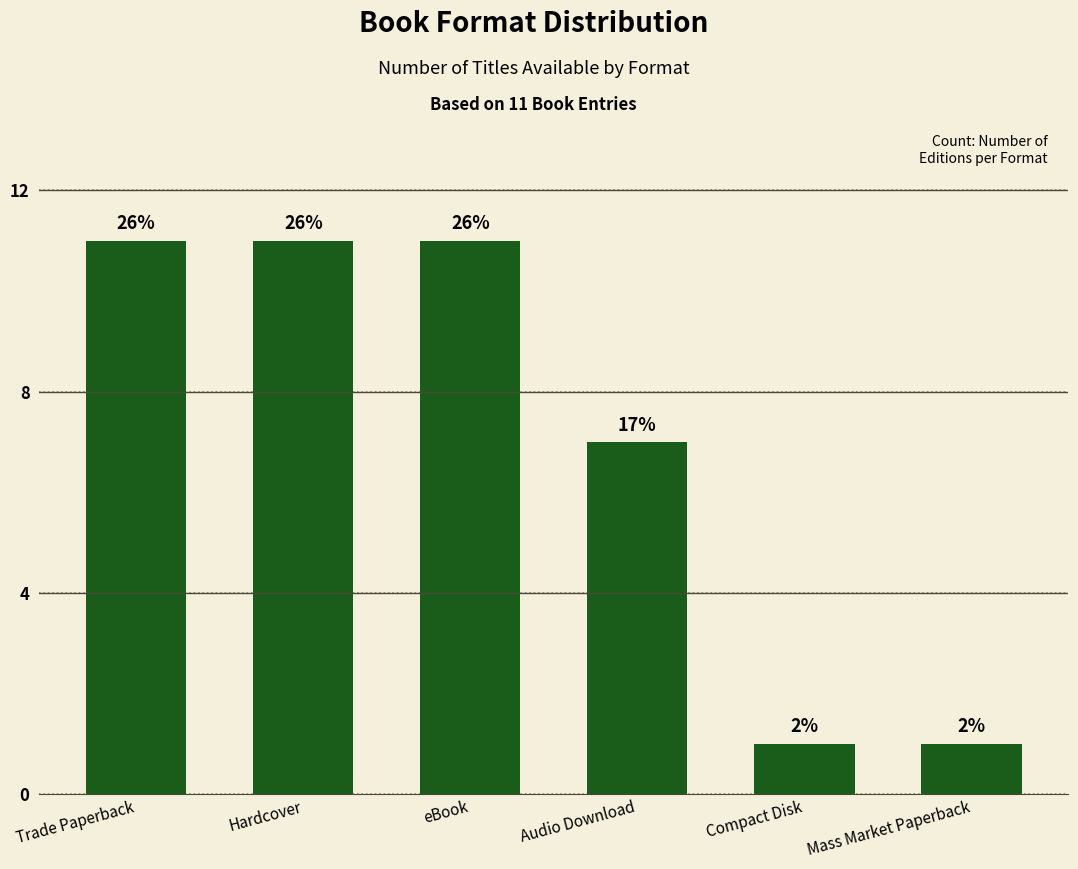

What is the maximum value shown in the chart?

11